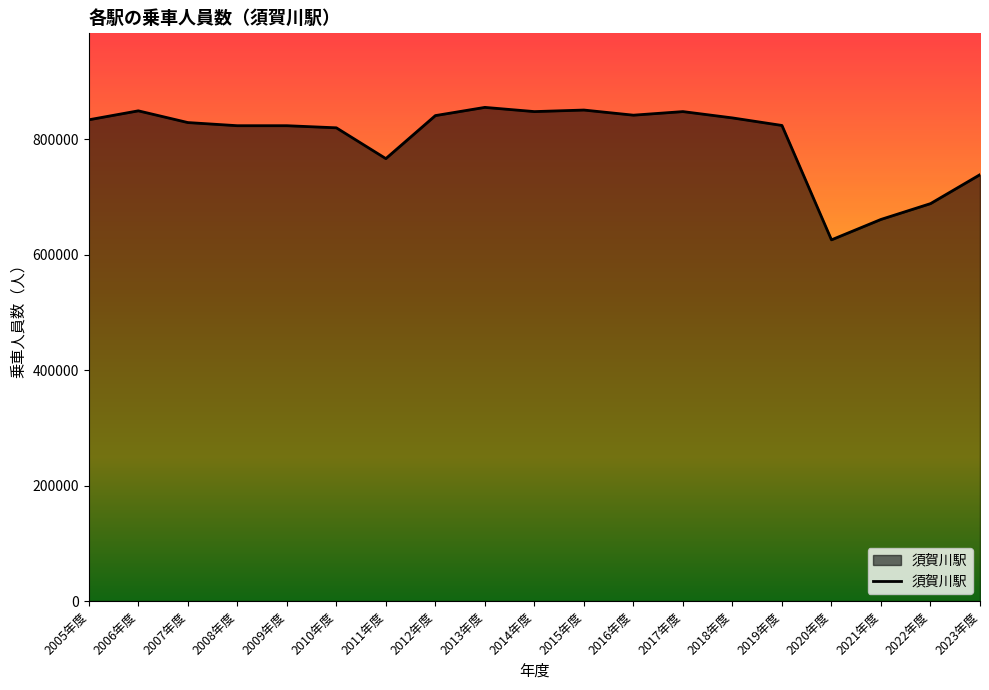

At which label does the data first exceed 829280?

2005年度